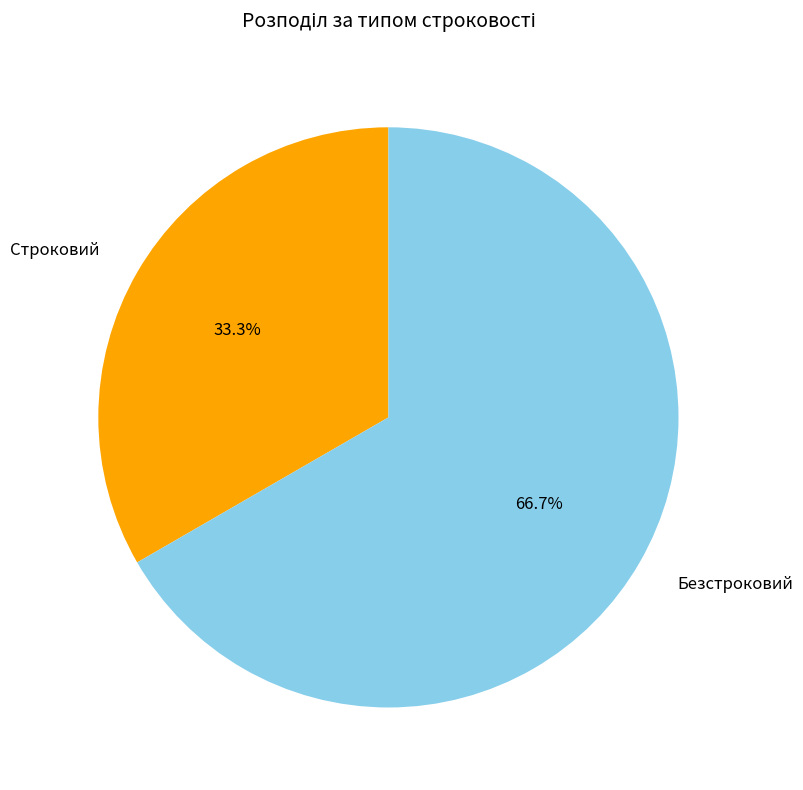

How many segments does this pie chart have?

2